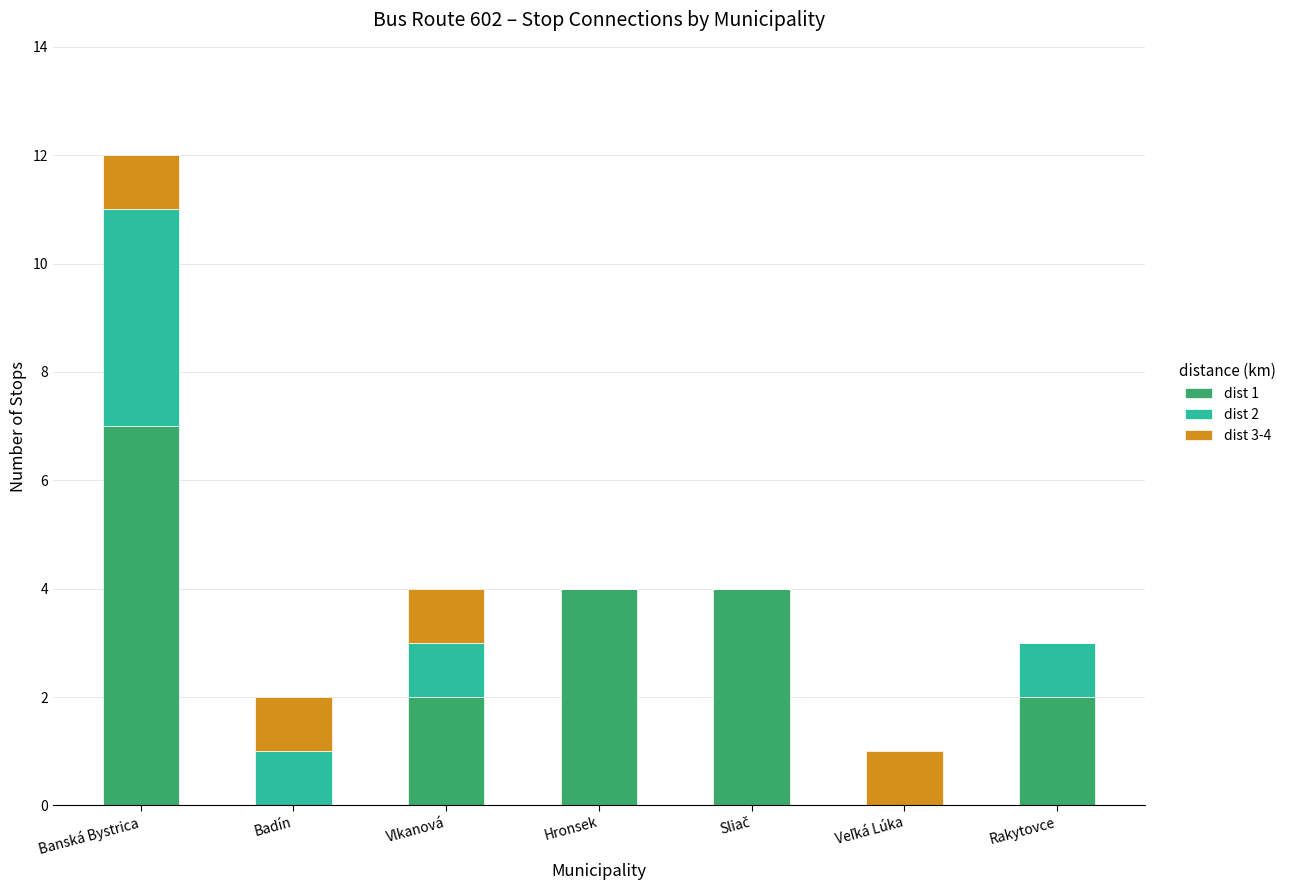

Count the number of data series in this chart.

3